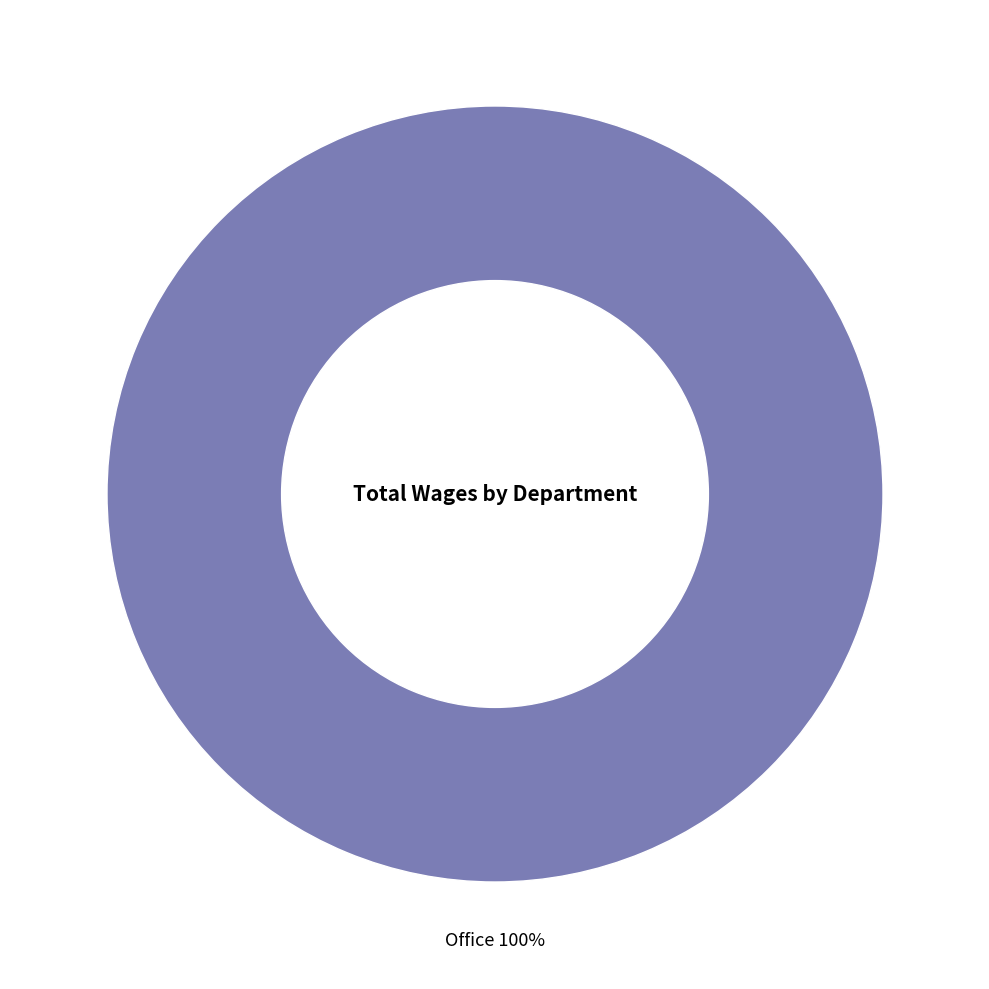

Rank the categories by value from highest to lowest.

Office